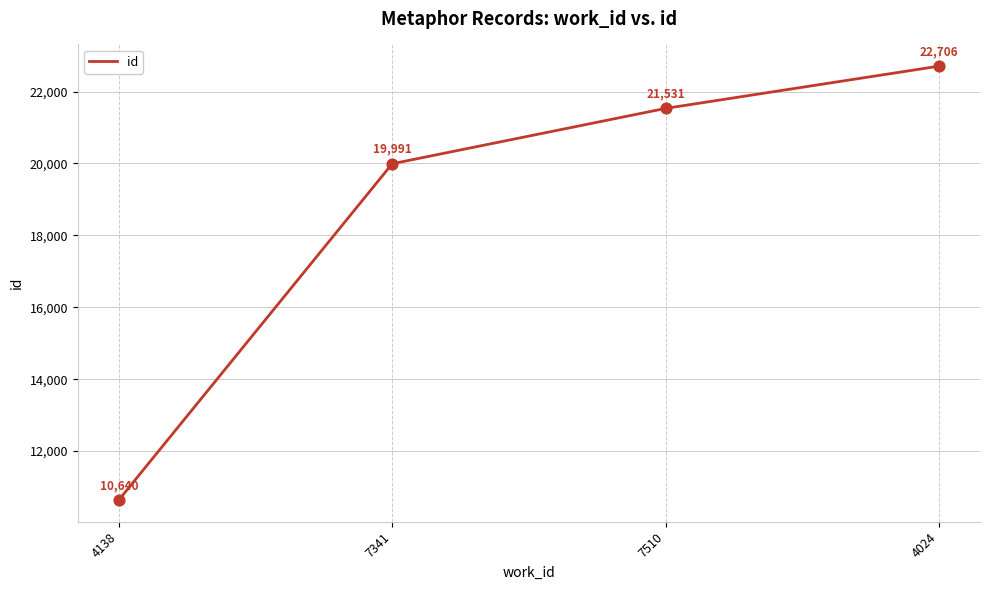

Between 4138 and 4024, which is larger?

4024